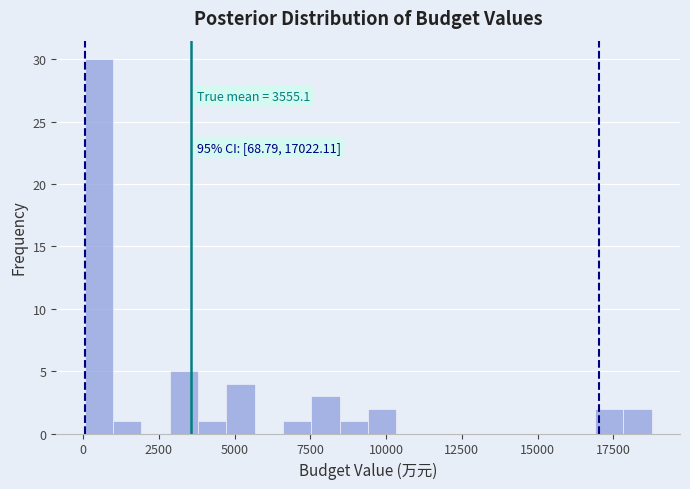

Around what value on the x-axis is the tallest bar? Give the approximate position of its centre, as read against the axis.

500